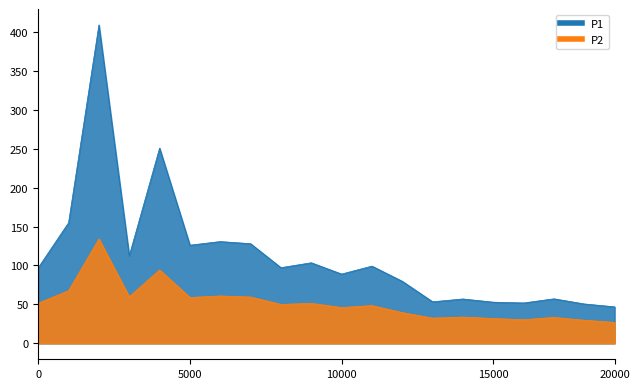

Rank the series at 15000 from lowest to highest value.

P2, P1